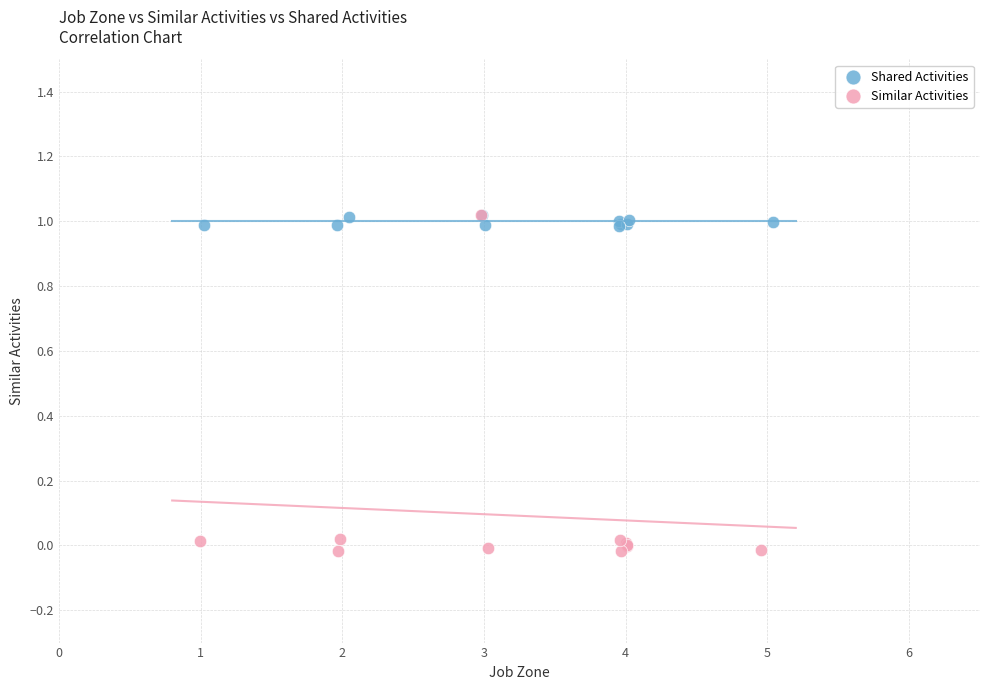

Which series reaches the minimum Y coordinate?

Similar Activities